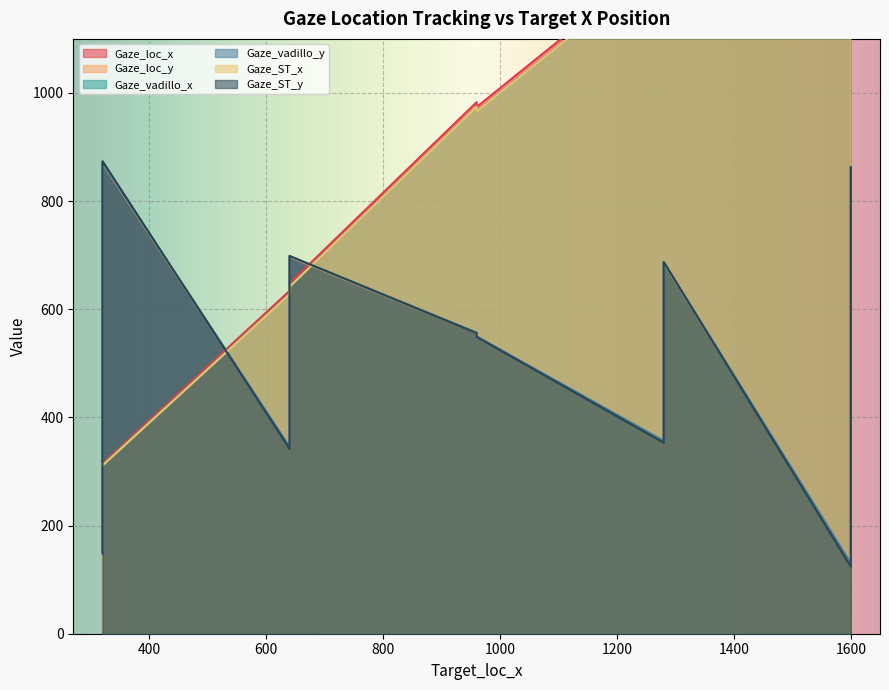

Which category has the lowest value across all series?

1600